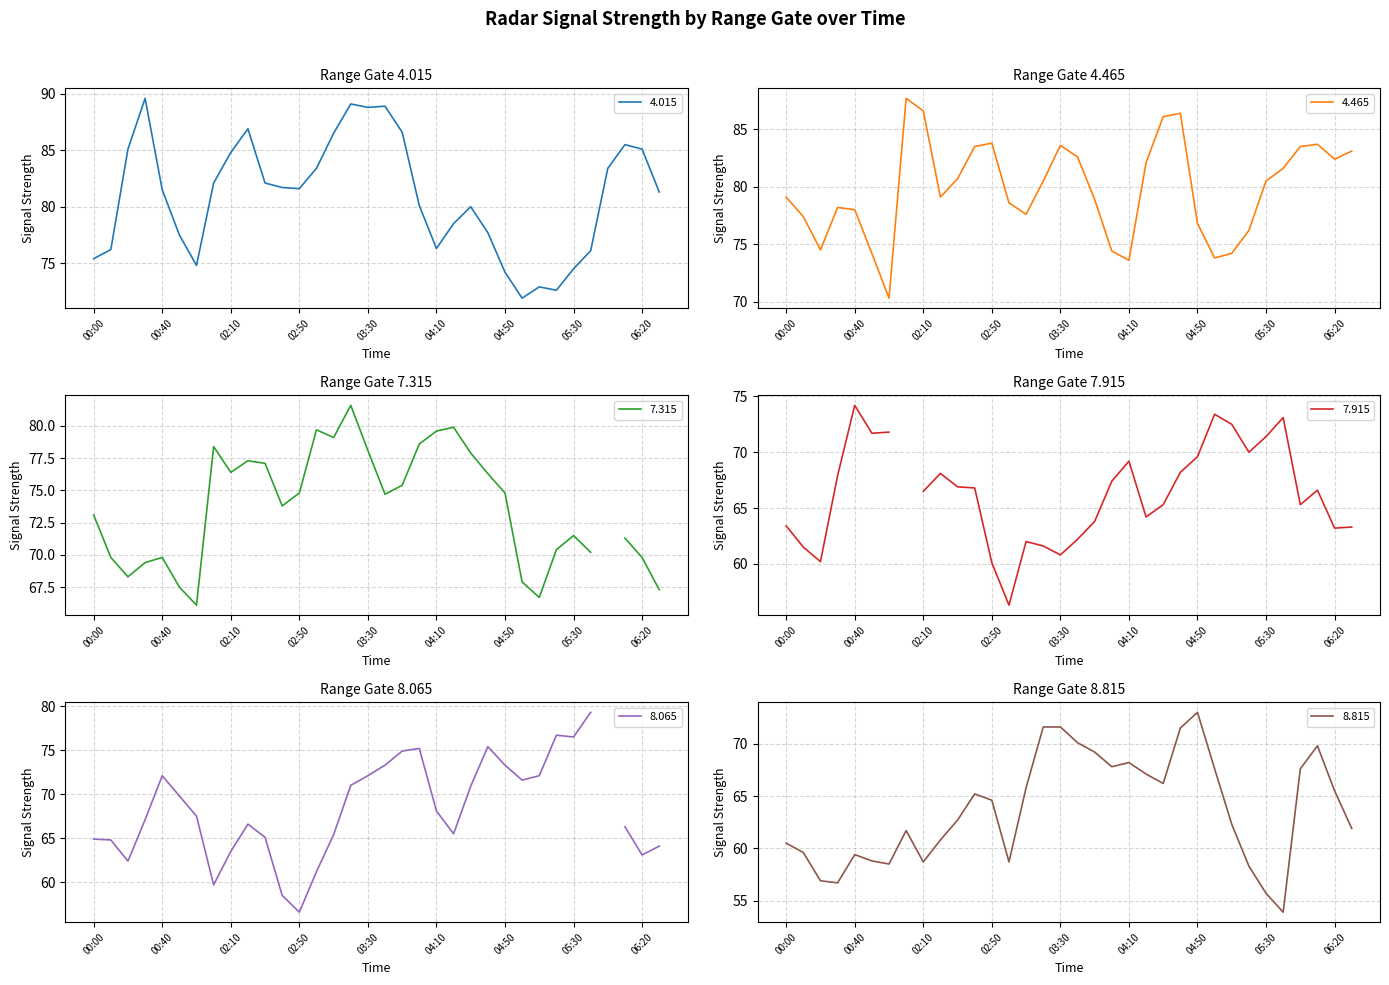

What is the highest value of the 4.015 series?

89.6